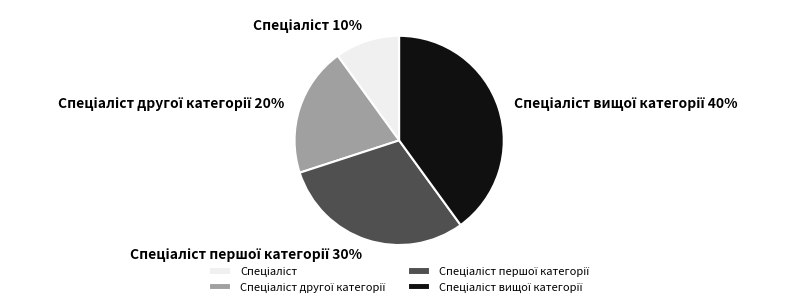

To the nearest percent, what is the average slice percentage?

25%